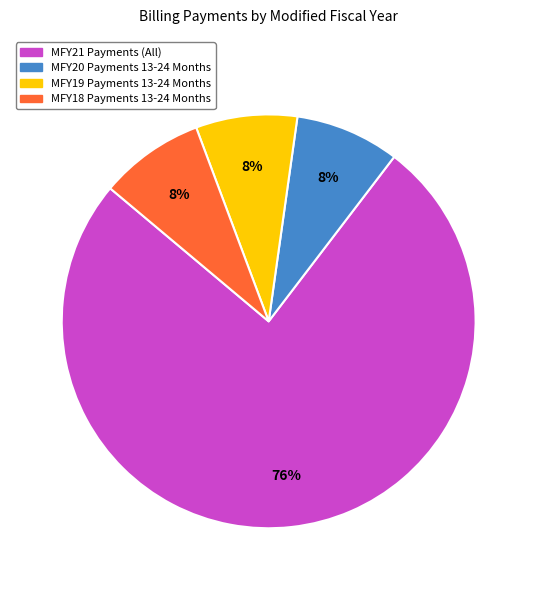

What is the largest slice in the pie chart?

MFY21 Payments (All)